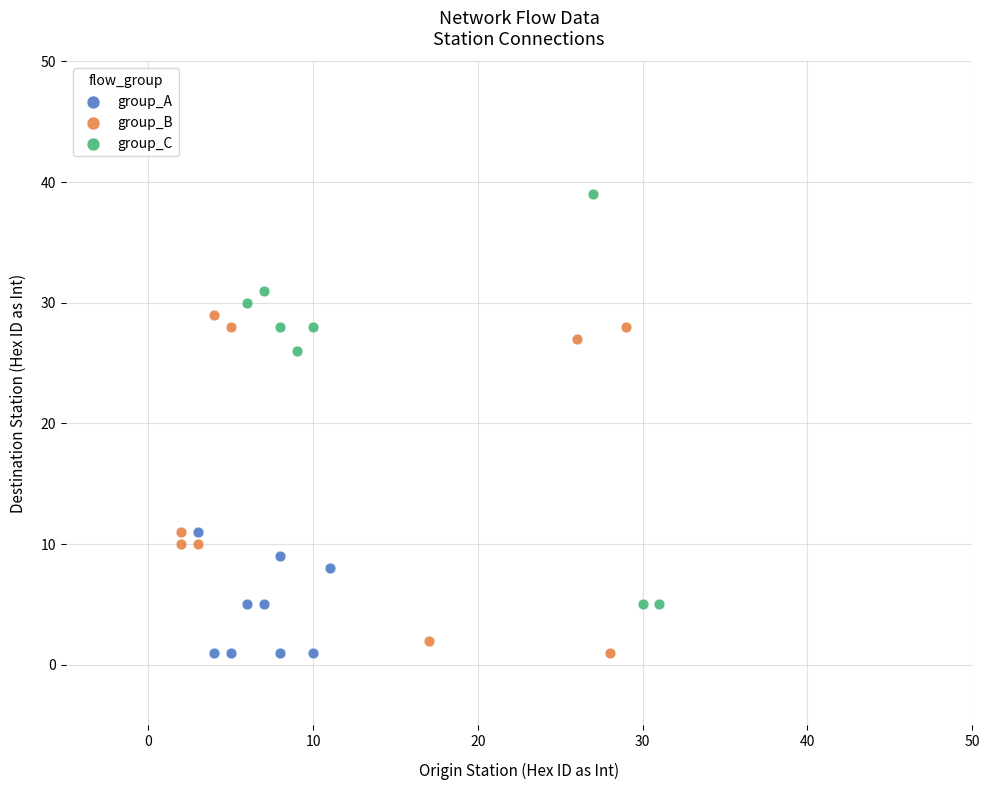

Which series contains the highest Y value?

group_C